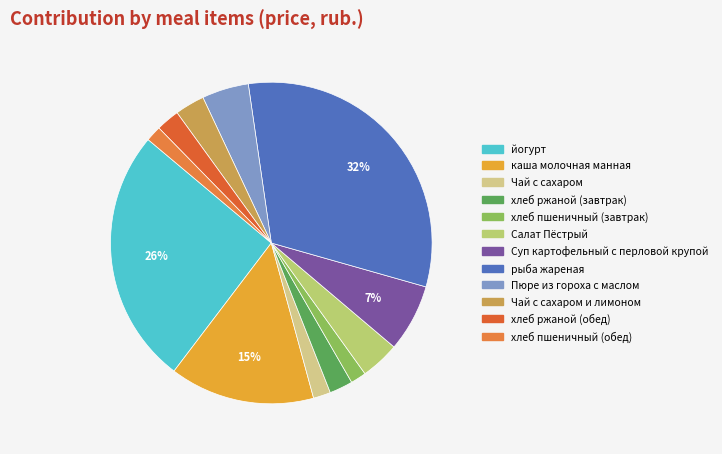

Which slice is the largest?

рыба жареная